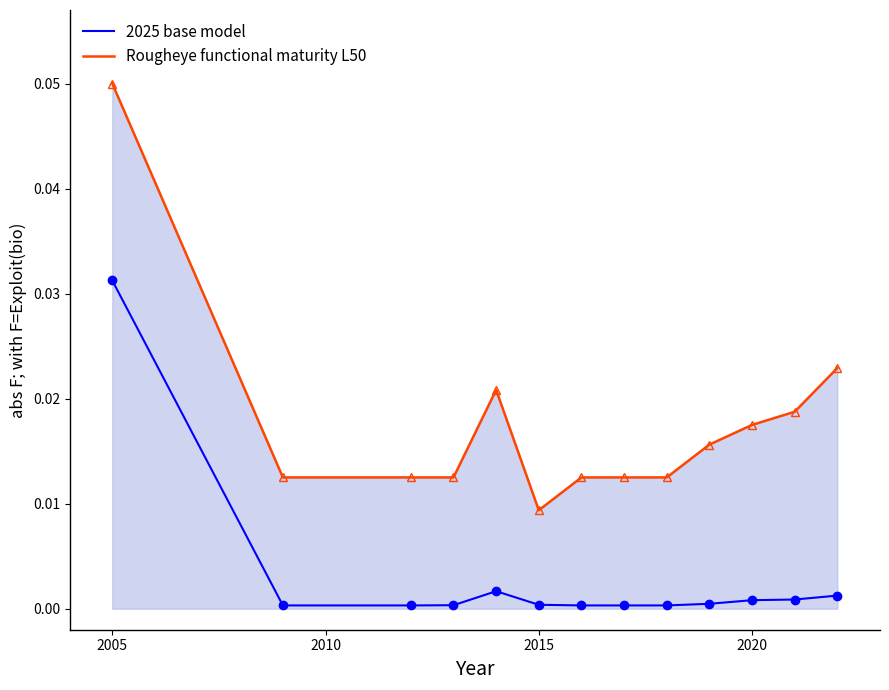

Rank the series by their average value, from lowest to highest.

2025 base model, Rougheye functional maturity L50